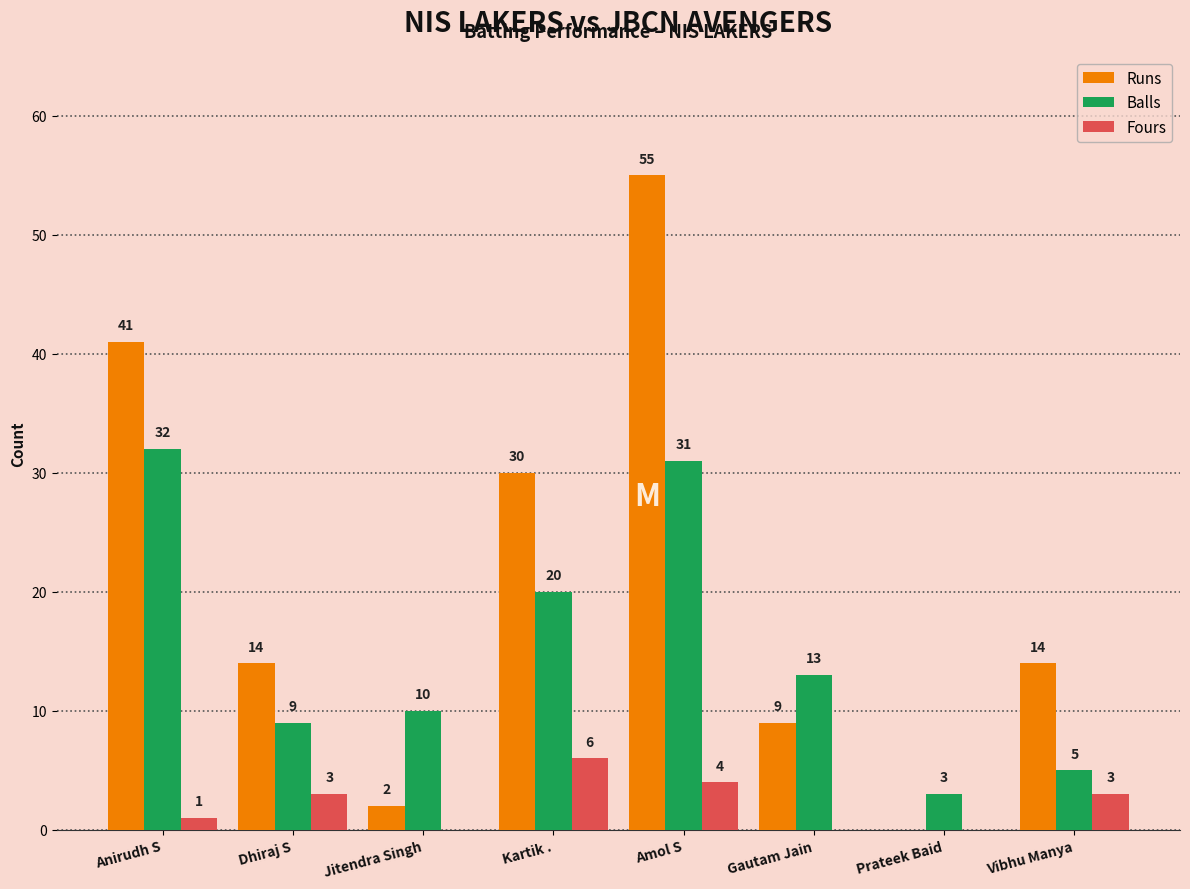

At which category is the sum across all series the highest?

Amol S